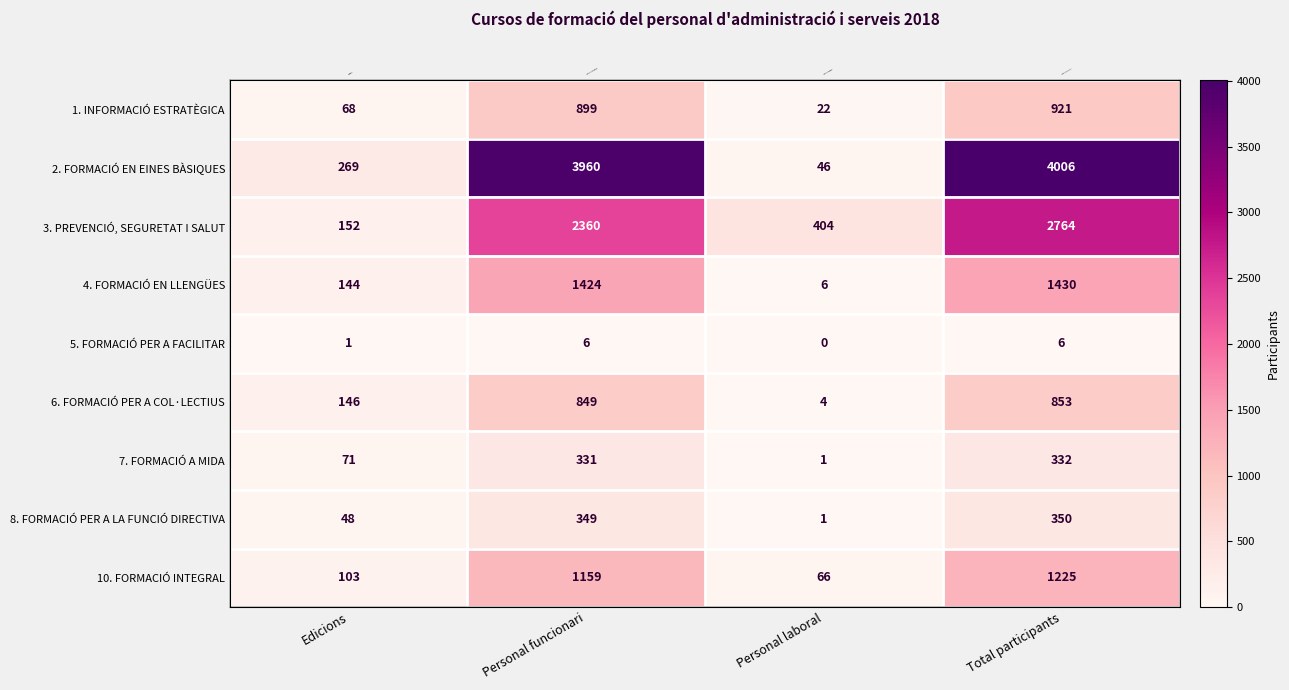

What is the maximum value shown in the chart?

4006